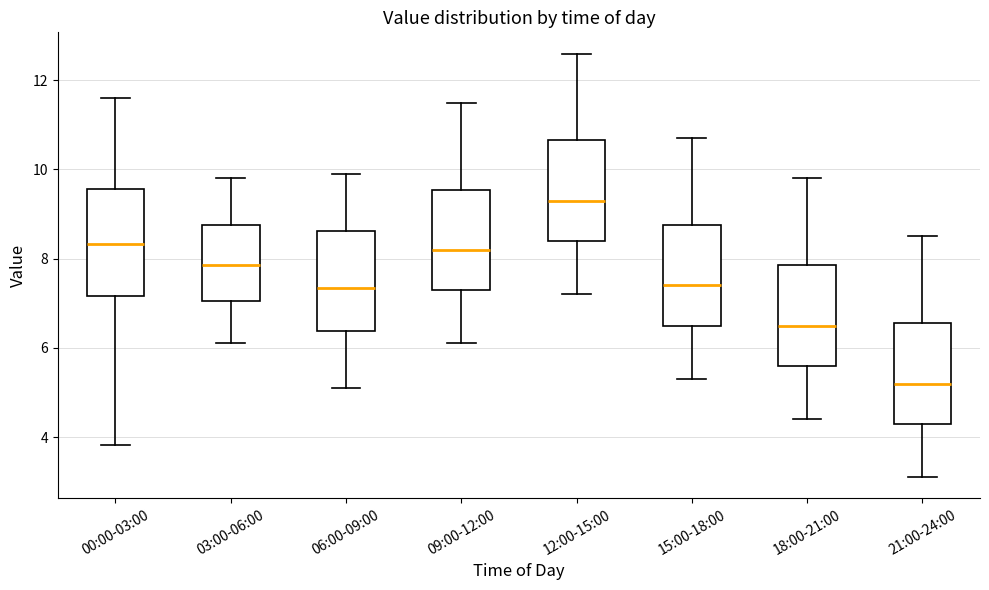

Reading left to right, transcribe this box plot: for each box, give where its median line is, the range the box spans, and where its two whiskers end, as read against the y-axis. The values are not printed on the chart, so give them approximately, as read against the axis.

00:00-03:00: median 8.4, box 7.2 to 9.6, whiskers 3.8 to 11.6
03:00-06:00: median 7.8, box 7.0 to 8.8, whiskers 6.2 to 9.8
06:00-09:00: median 7.4, box 6.4 to 8.6, whiskers 5.2 to 10.0
09:00-12:00: median 8.2, box 7.4 to 9.6, whiskers 6.2 to 11.6
12:00-15:00: median 9.4, box 8.4 to 10.6, whiskers 7.2 to 12.6
15:00-18:00: median 7.4, box 6.6 to 8.8, whiskers 5.4 to 10.8
18:00-21:00: median 6.6, box 5.6 to 7.8, whiskers 4.4 to 9.8
21:00-24:00: median 5.2, box 4.4 to 6.6, whiskers 3.2 to 8.6